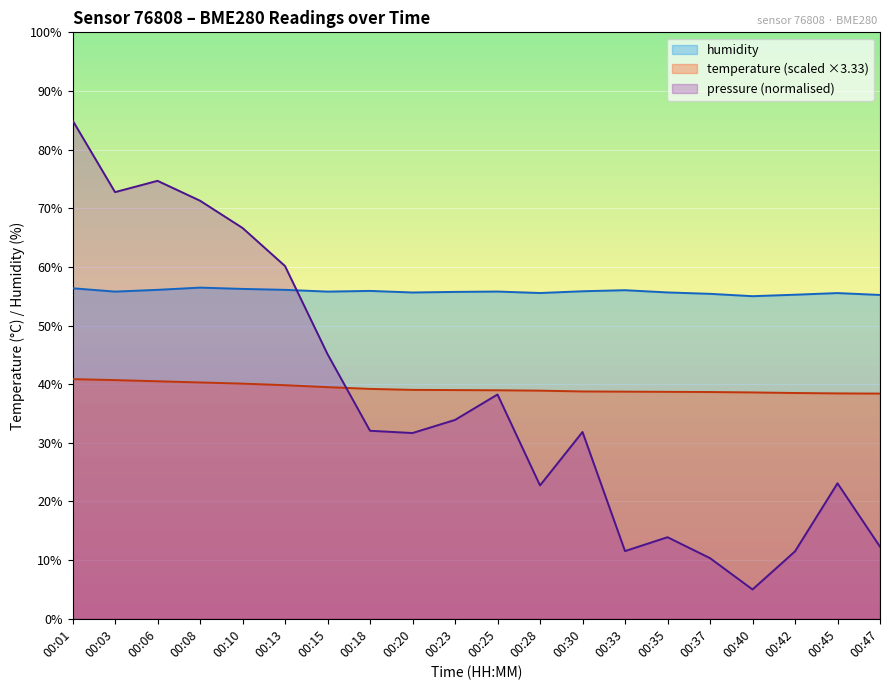

Which category has the lowest value in the humidity series?

00:40